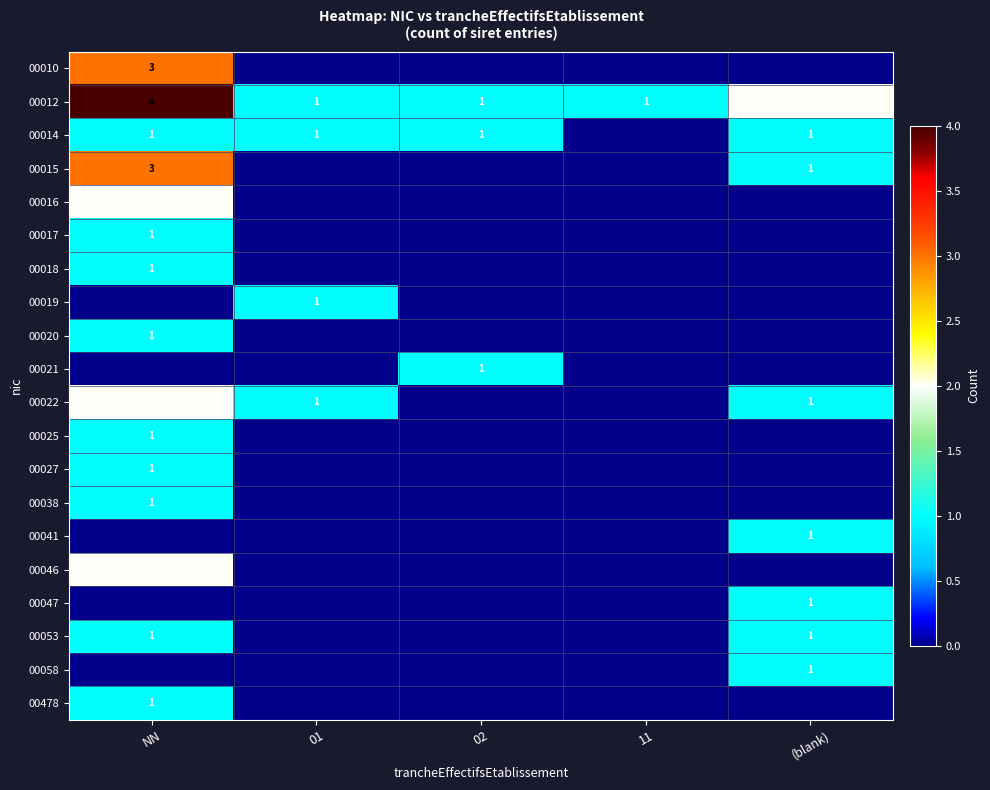

True or false: 00058 has a value of 1 at (blank).

True